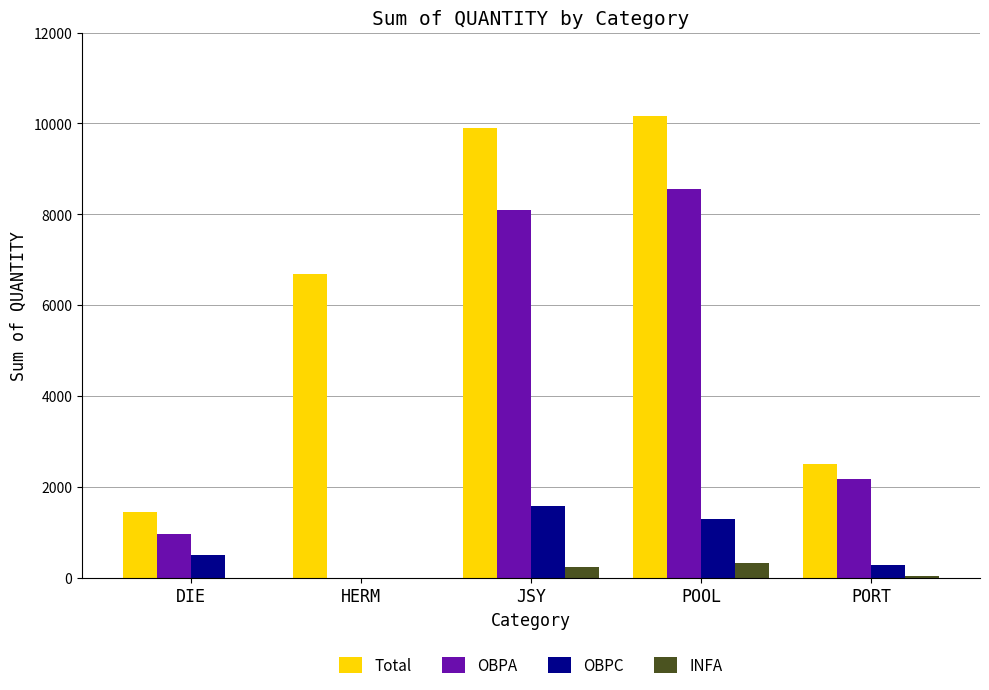

What is the maximum value for INFA?

317